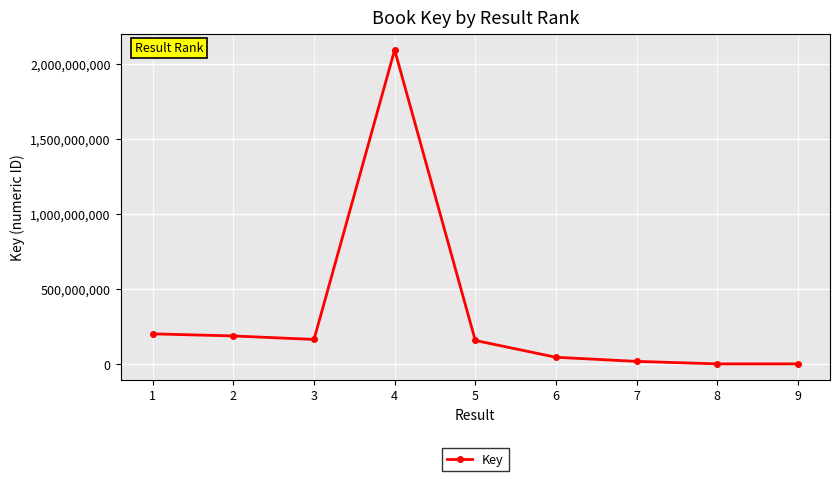

What is the greatest value displayed?

2094155788